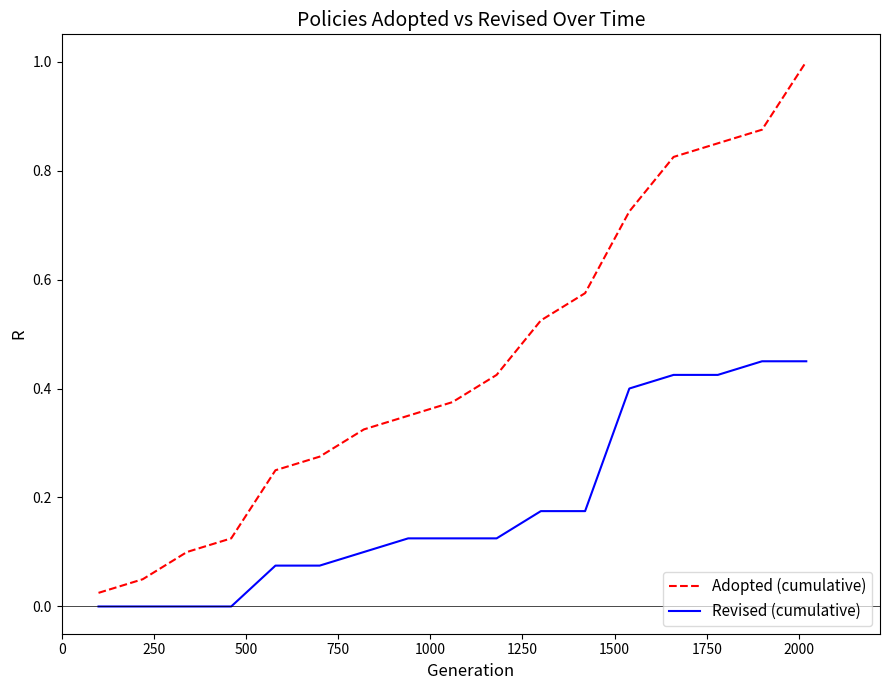

Rank the series by their maximum value, from lowest to highest.

Revised (cumulative), Adopted (cumulative)